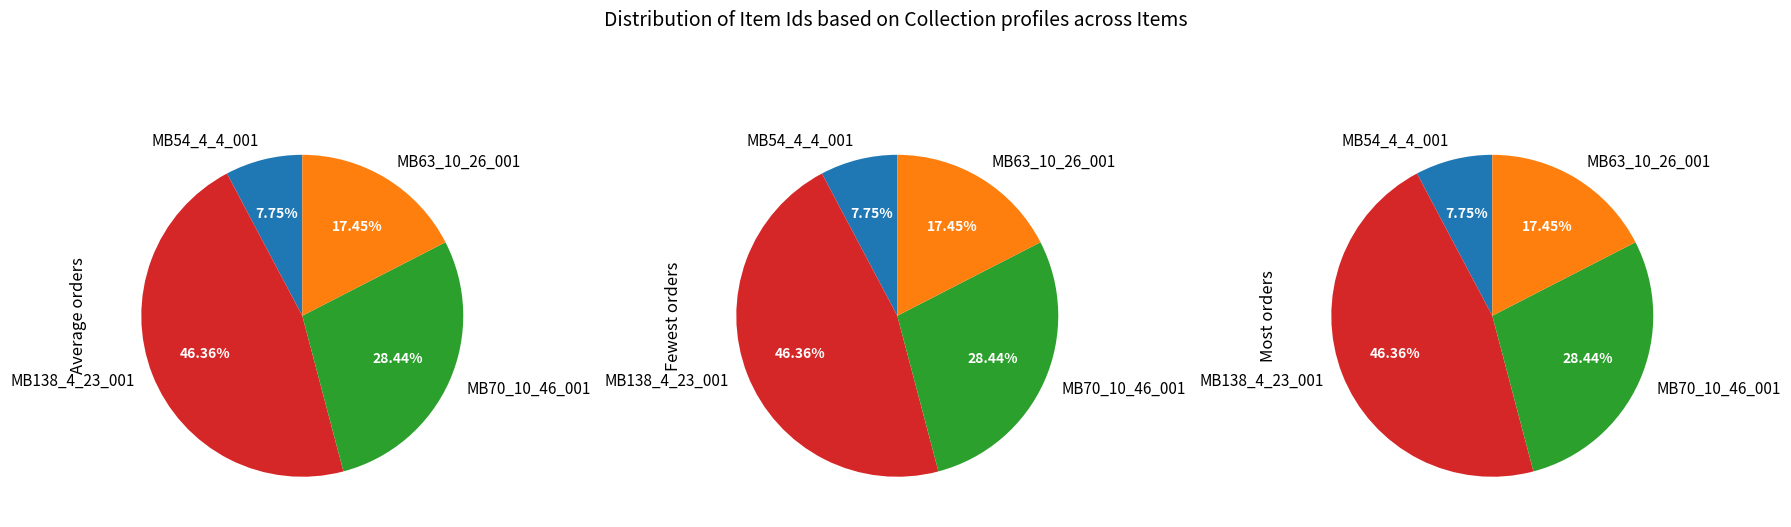

Rank the categories by value from highest to lowest.

MB138_4_23_001, MB70_10_46_001, MB63_10_26_001, MB54_4_4_001